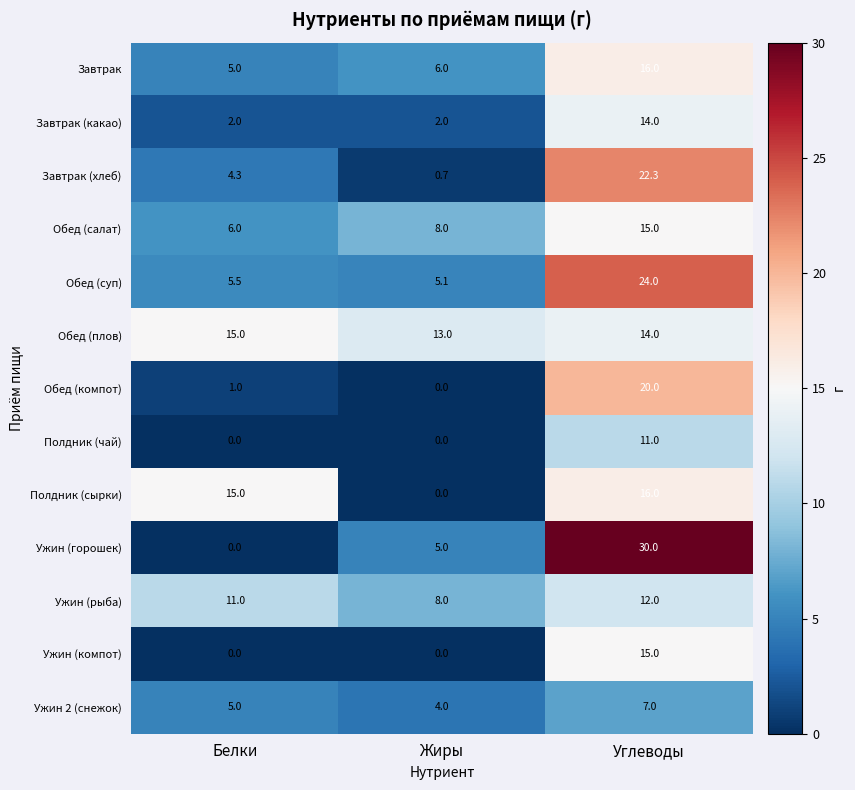

The Завтрак (хлеб) series shows 6.7 at Белки. True or false?

False